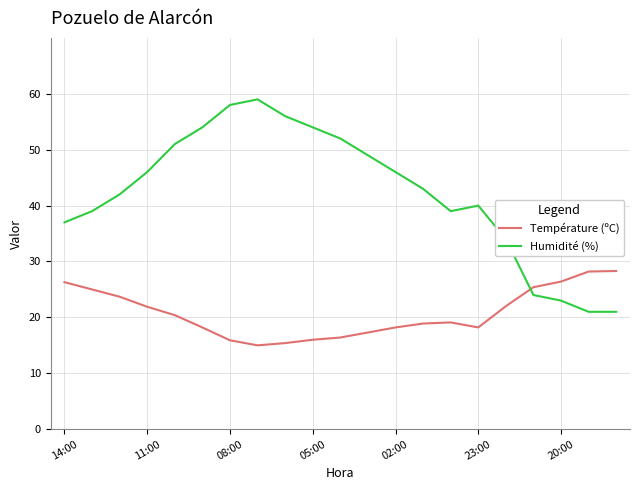

What is the minimum value for Température (ºC)?

15.0